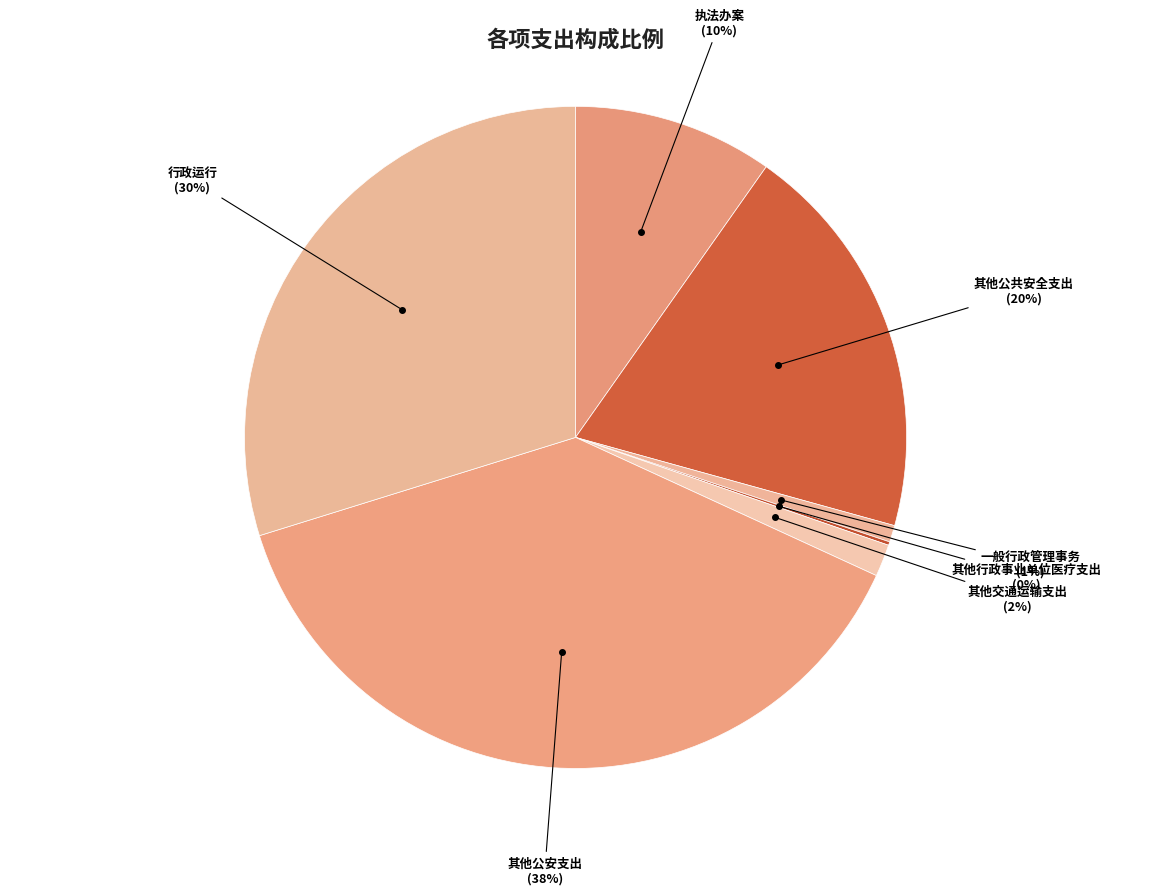

To the nearest percent, what portion does 其他公共安全支出 represent?

20%